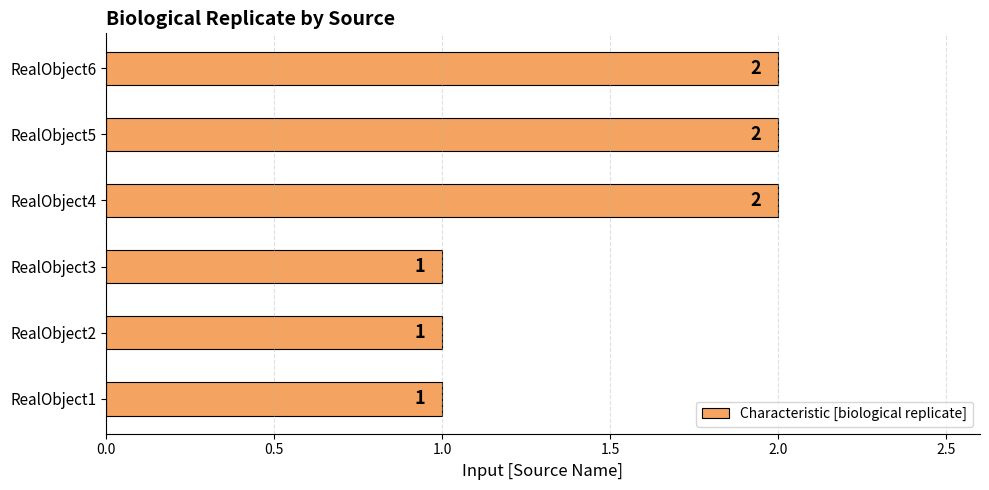

What is the change in value from RealObject2 to RealObject6?

+1